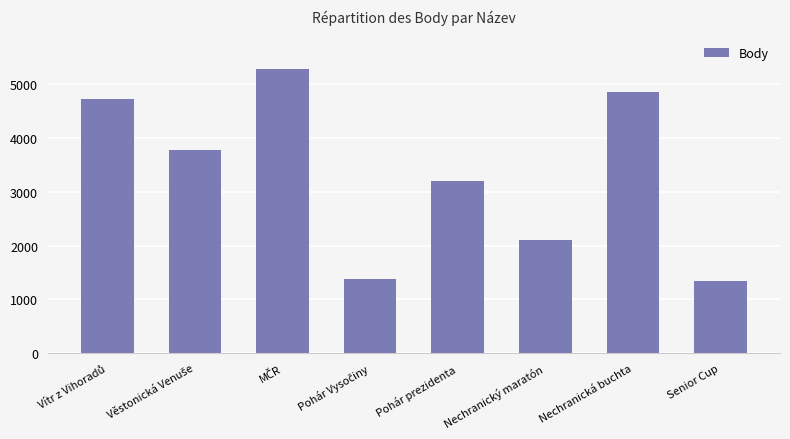

The value at Nechranický maratón is 2109. True or false?

True